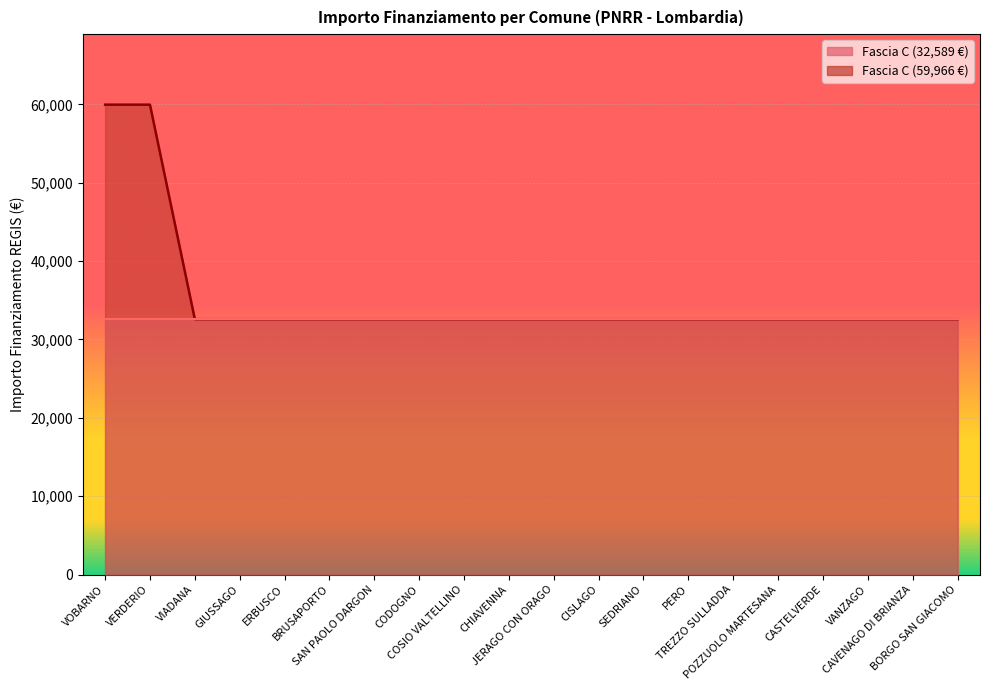

Rank the categories by value from highest to lowest.

VOBARNO, VERDERIO, VIADANA, GIUSSAGO, ERBUSCO, BRUSAPORTO, SAN PAOLO DARGON, CODOGNO, COSIO VALTELLINO, CHIAVENNA, JERAGO CON ORAGO, CISLAGO, SEDRIANO, PERO, TREZZO SULLADDA, POZZUOLO MARTESANA, CASTELVERDE, VANZAGO, CAVENAGO DI BRIANZA, BORGO SAN GIACOMO